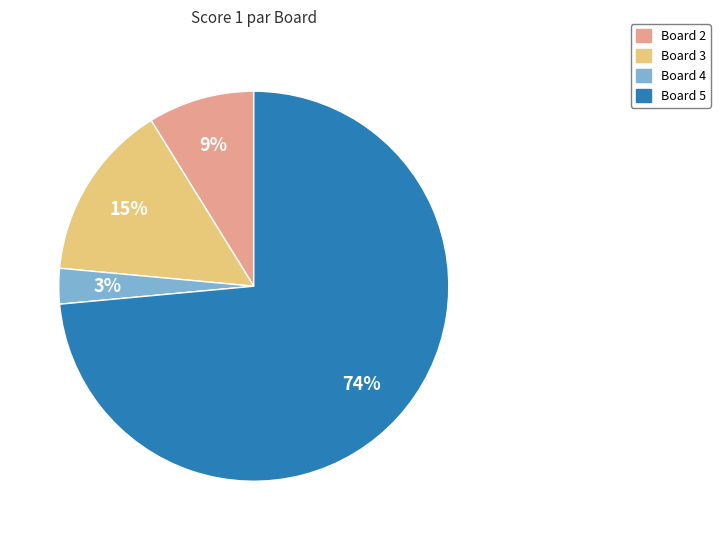

To the nearest percent, what is the combined percentage of Board 4 and Board 5?

76%